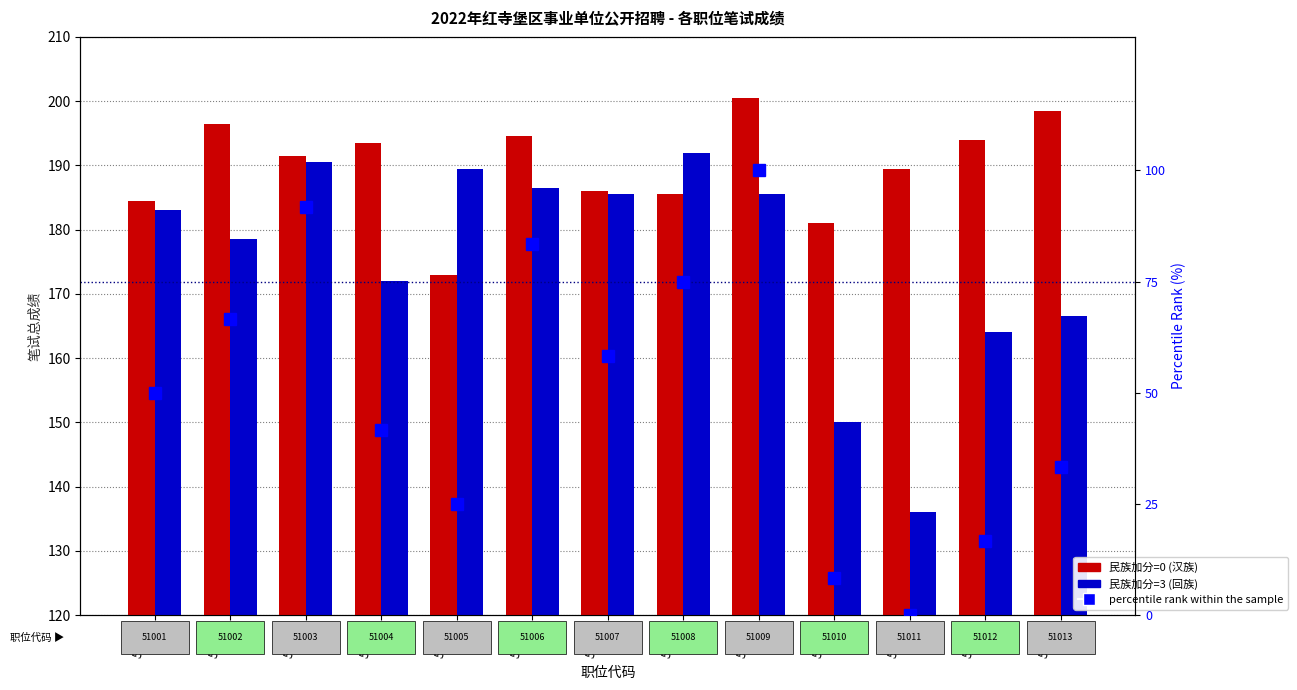

At which label does 民族加分=3 (回族) reach its minimum?

51011